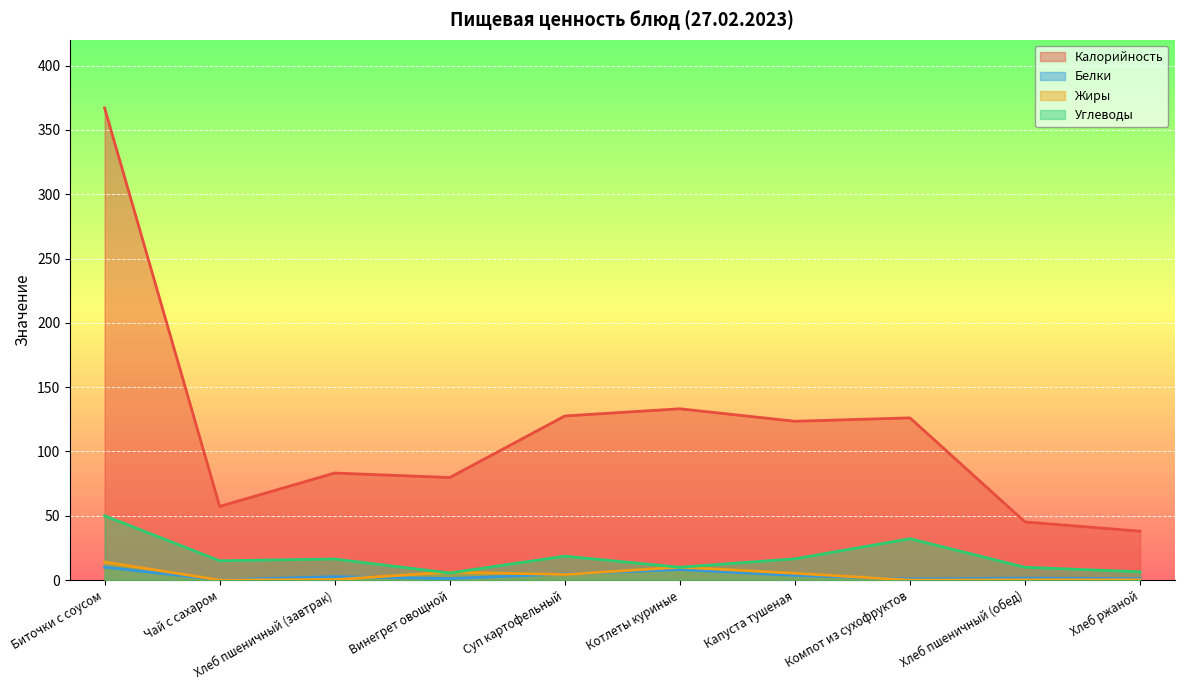

What is the value of the Жиры point at the 4th from the left?

6.2